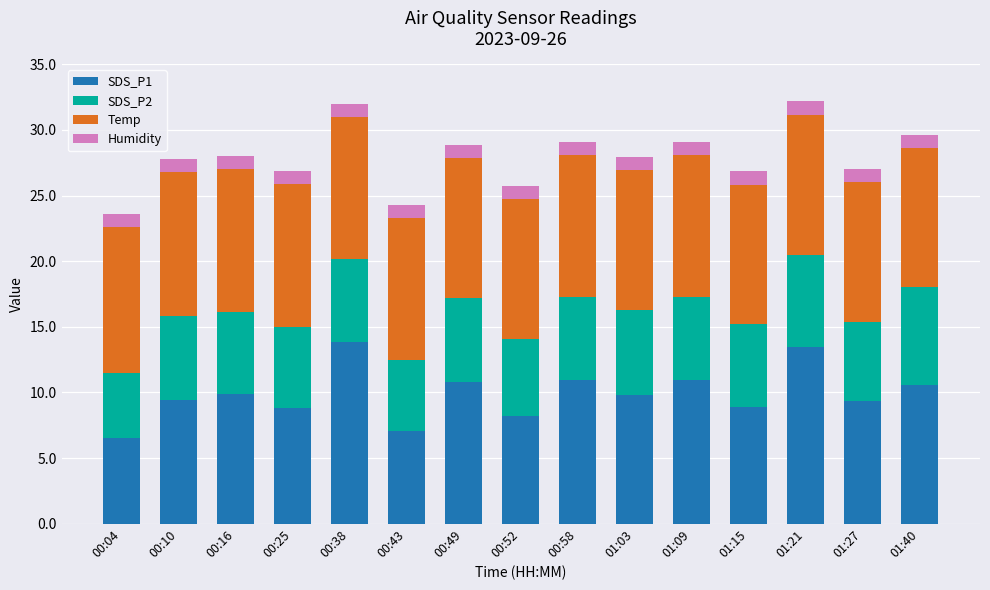

What is the difference between the second highest and minimum values in the SDS_P1 series?

7.0